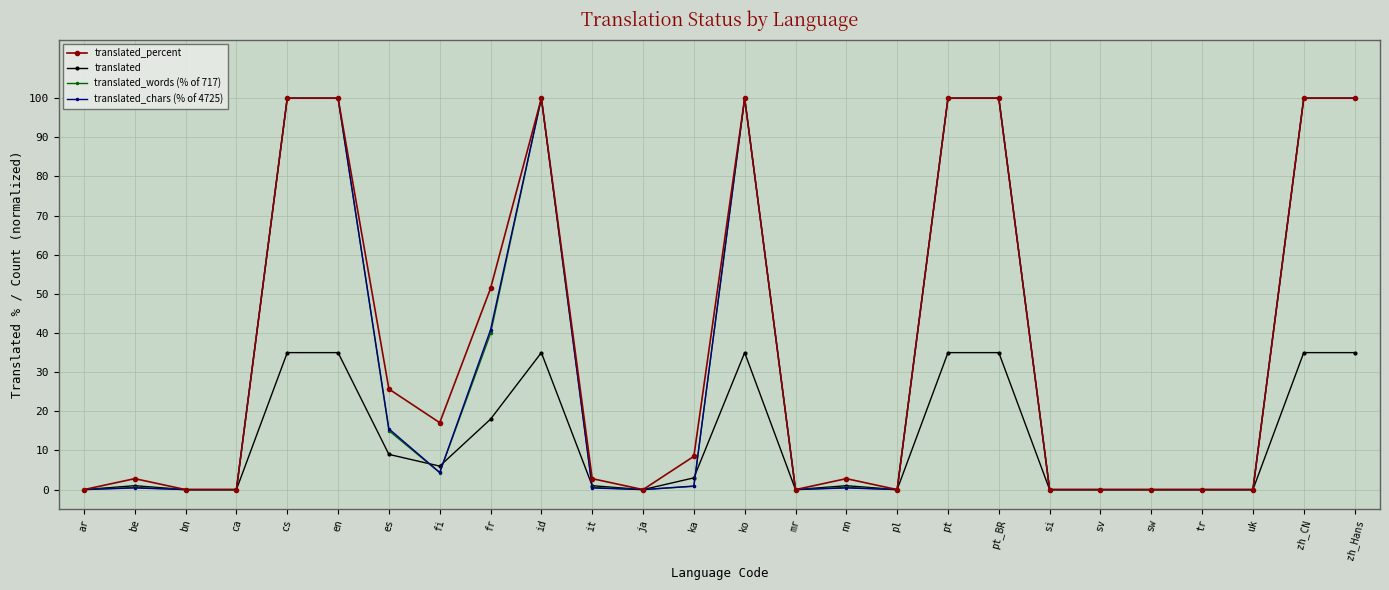

Where is translated nearest to the value 17?

fr